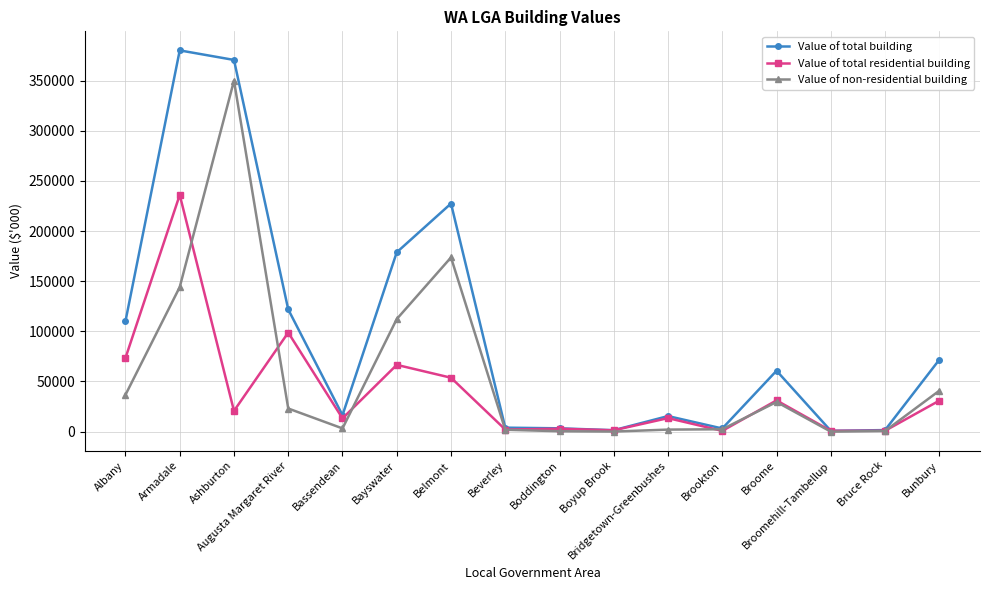

What is the maximum value shown in the chart?

380180.9